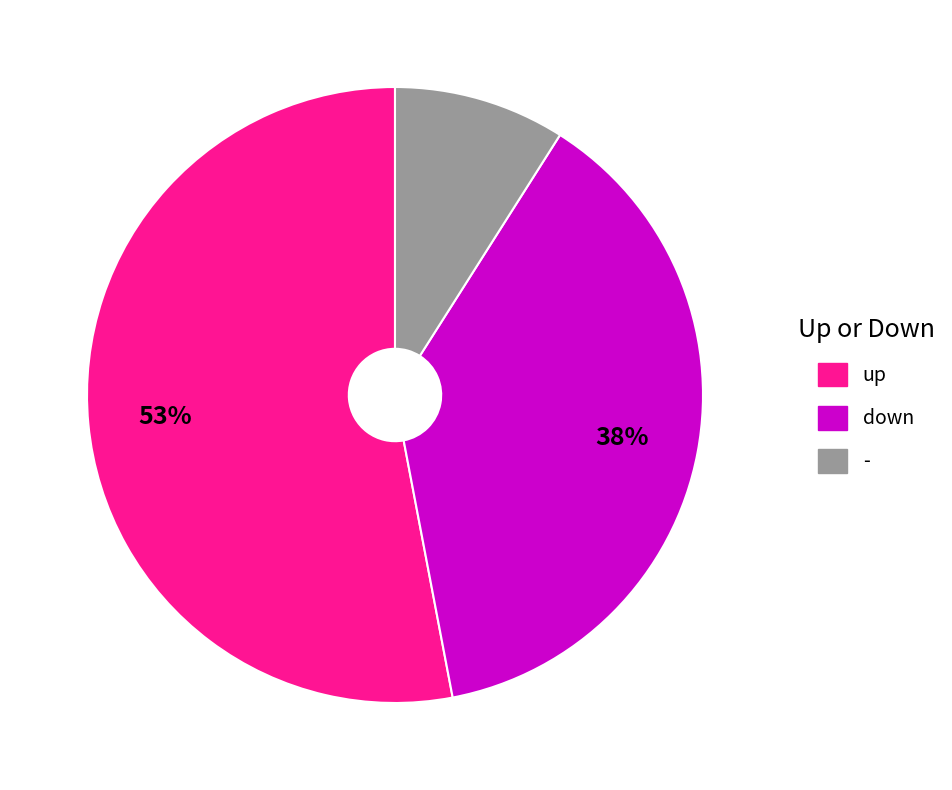

Is - the majority of the pie?

No